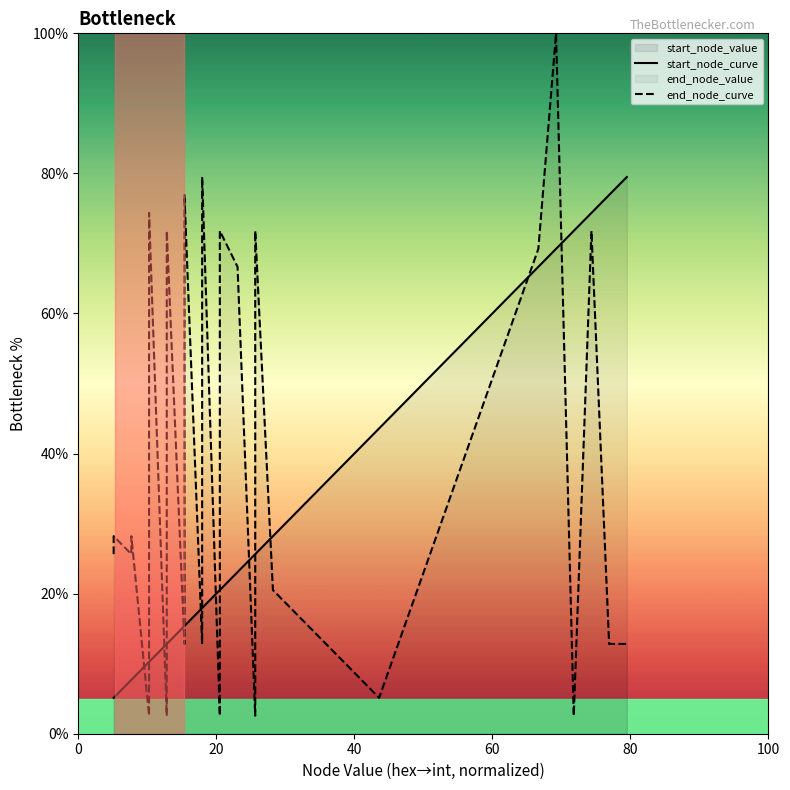

How many values in the end_node_curve series are below 25?

12